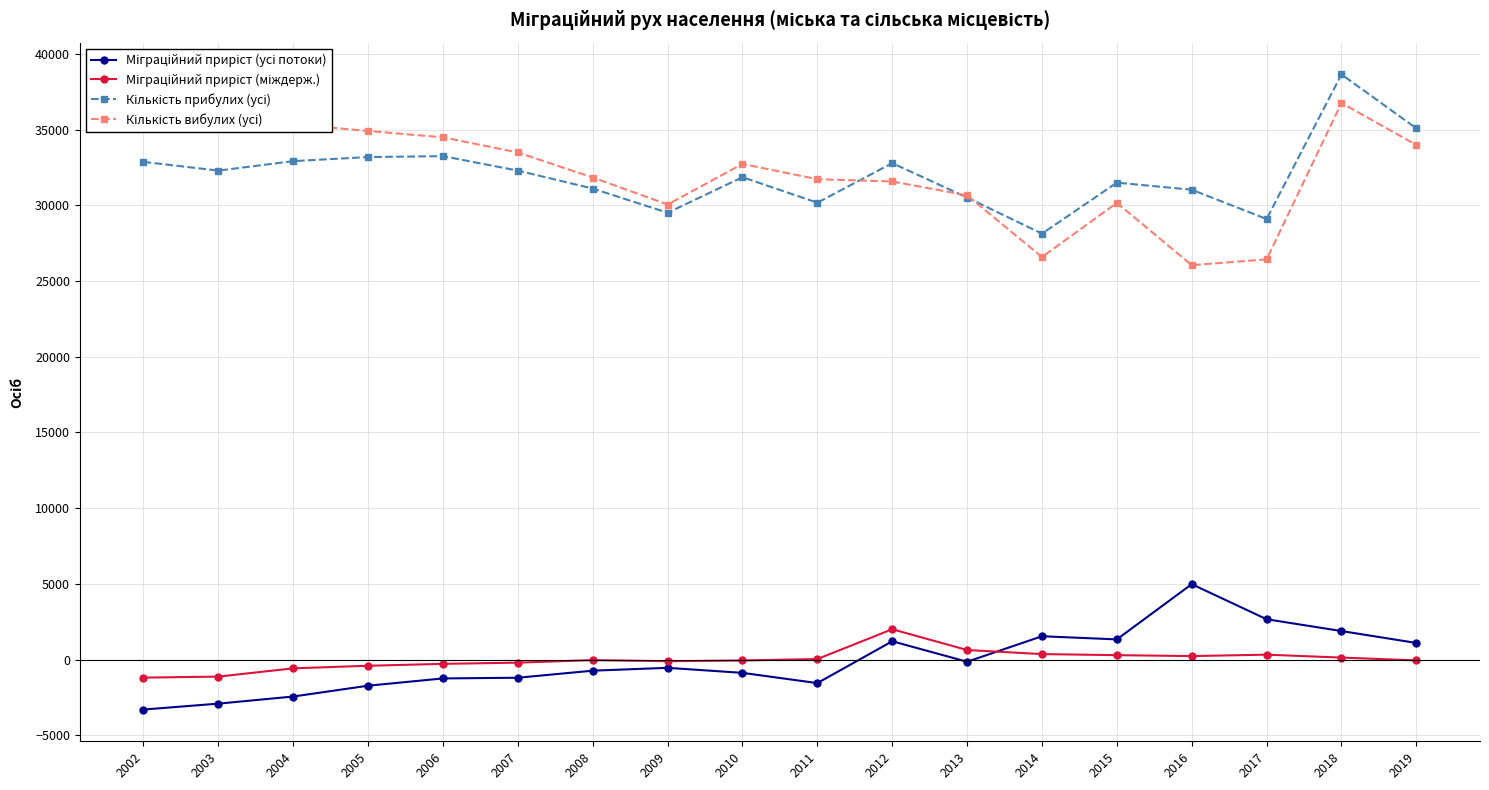

What is the smallest value displayed?

-3297